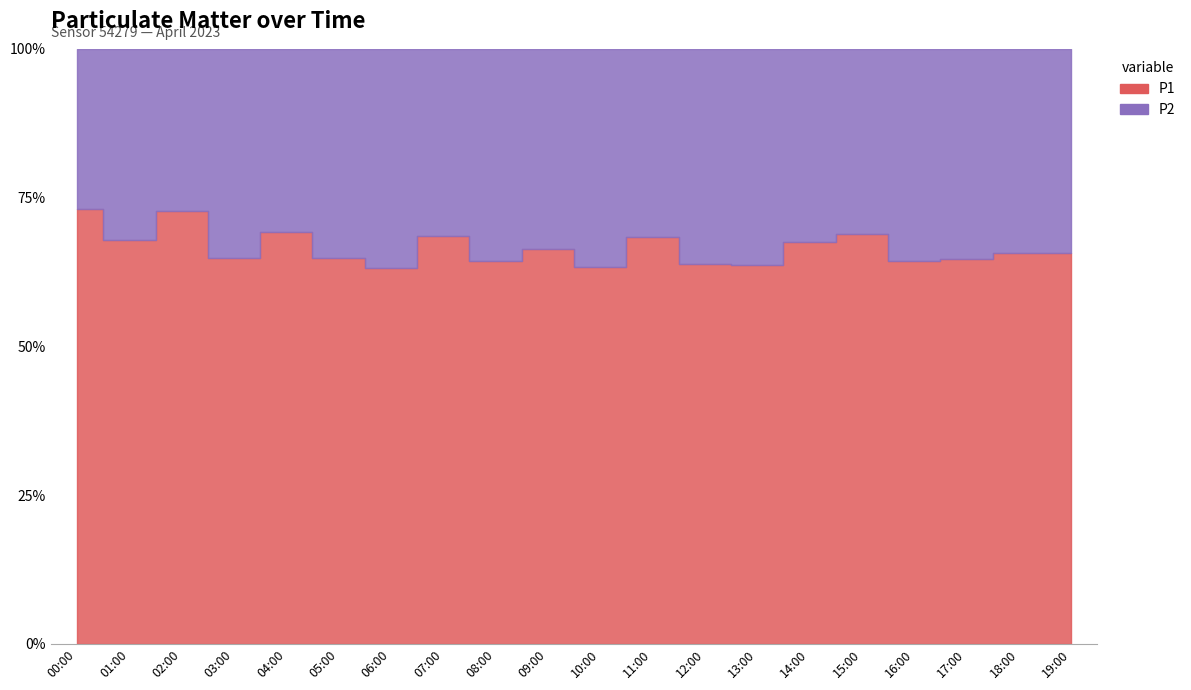

Where does the P2 series first go above 9?

00:00